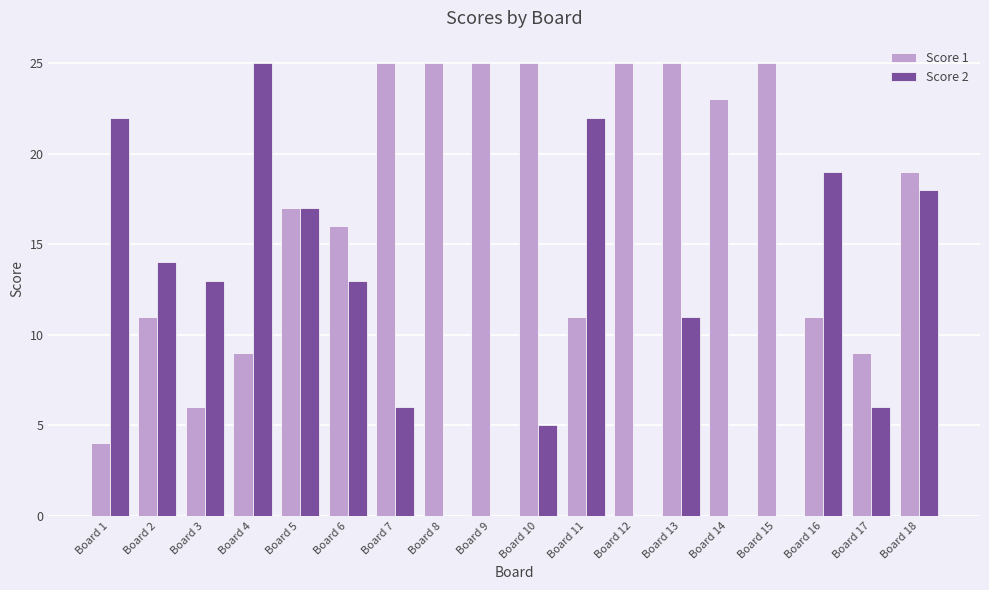

The Score 1 series shows 1 at Board 1. True or false?

False